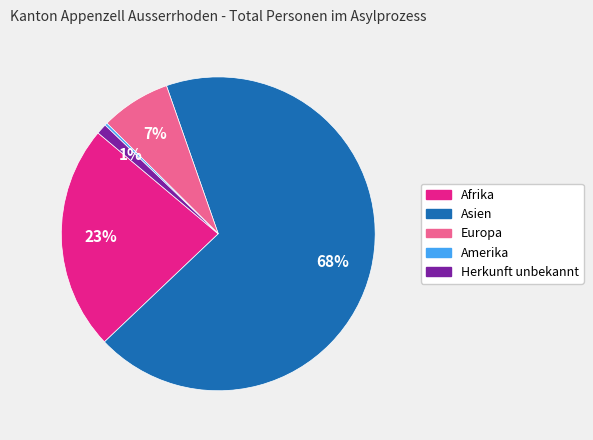

Which category has the biggest portion of the pie?

Asien